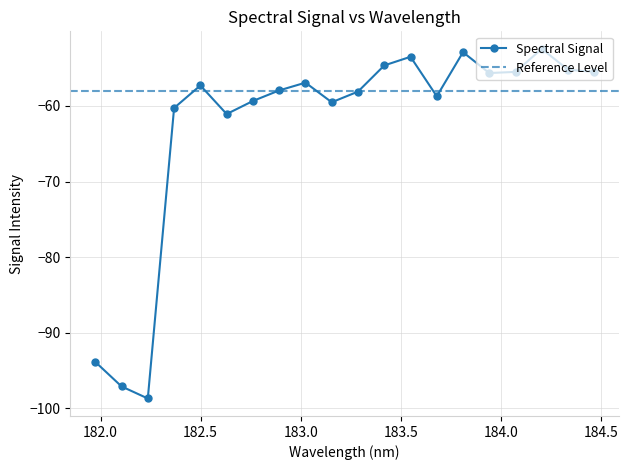

True or false: the data shows -166.5 at 181.9732053322.

False